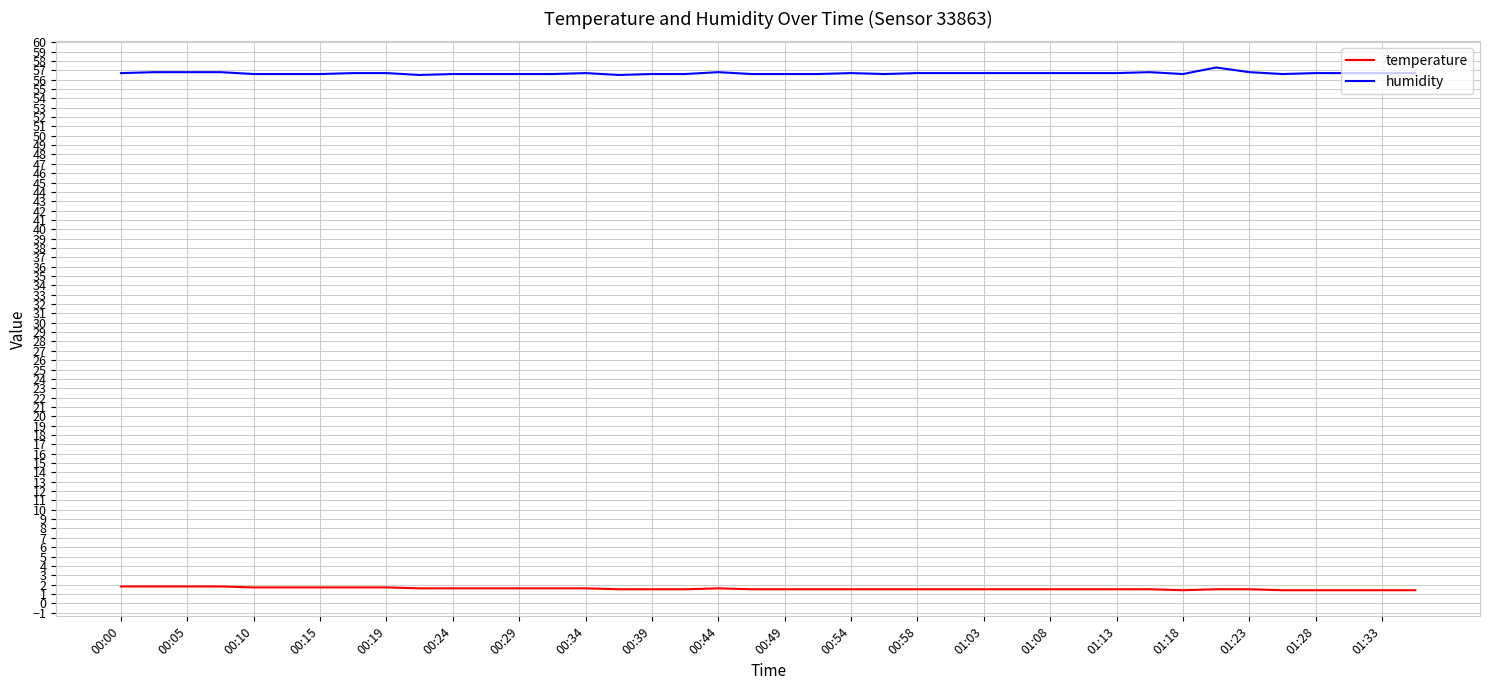

What is the difference between the maximum and second lowest values in the humidity series?

0.8